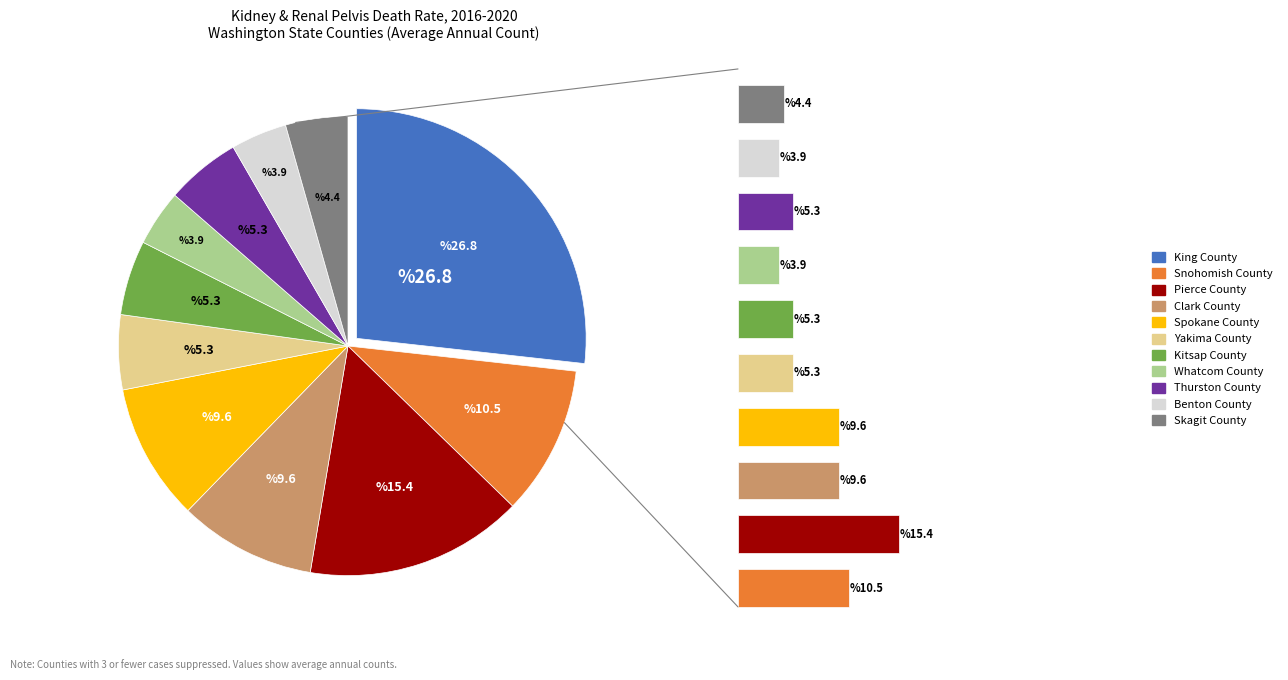

Rank the categories by value from highest to lowest.

King County, Pierce County, Snohomish County, Clark County, Spokane County, Yakima County, Kitsap County, Thurston County, Skagit County, Whatcom County, Benton County